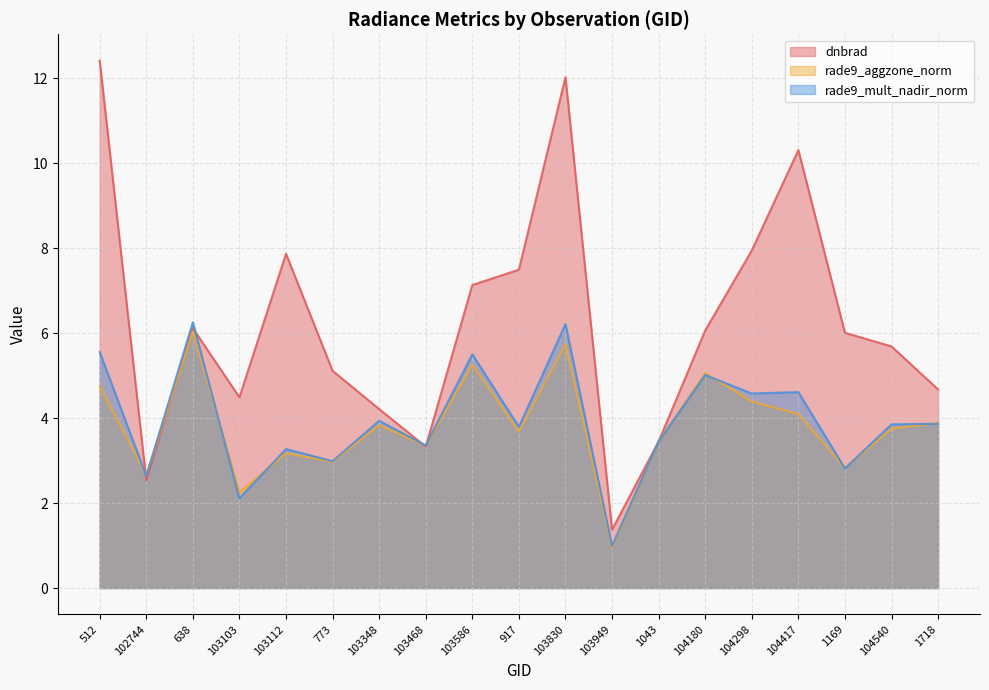

List the labels in order of dnbrad value, smallest first.

103949, 102744, 103468, 1043, 103348, 103103, 1718, 773, 104540, 1169, 104180, 638, 103586, 917, 103112, 104298, 104417, 103830, 512